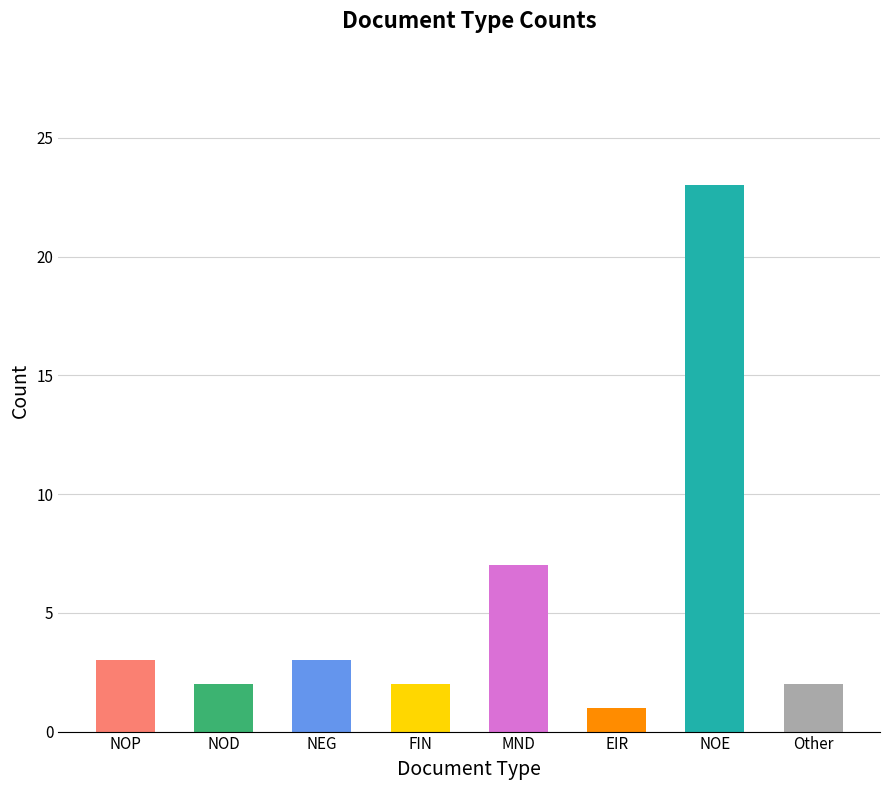

Approximately how many times larger is the value at NOP compared to NOD?

1.5